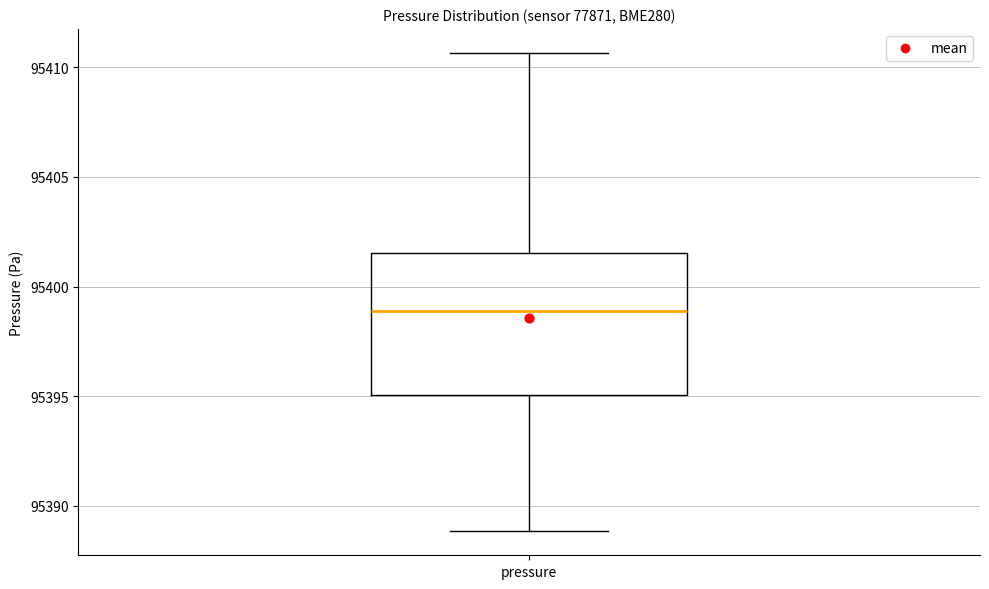

Read this box plot against the y-axis: the position of the median line, the range covered by the box, and the ends of both whiskers. The values are not printed on the chart, so give them approximately, as read against the axis.

median 95399.0, box 95395.0 to 95401.5, whiskers 95389.0 to 95410.5